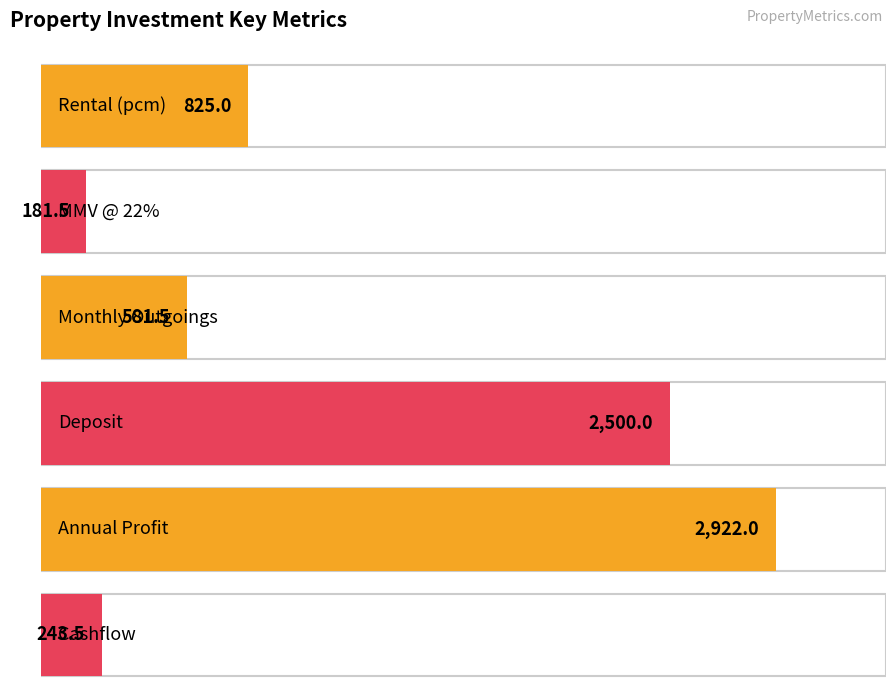

Approximately how many times larger is the value at MMV @ 22% compared to Annual Profit?

0.1